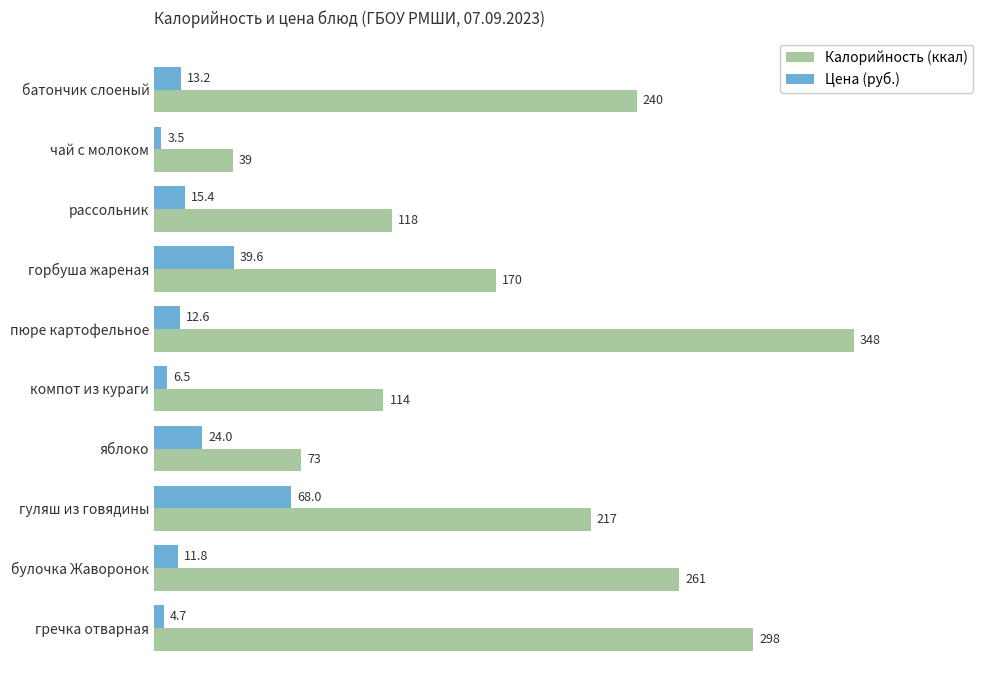

At which category is the sum across all series the highest?

пюре картофельное